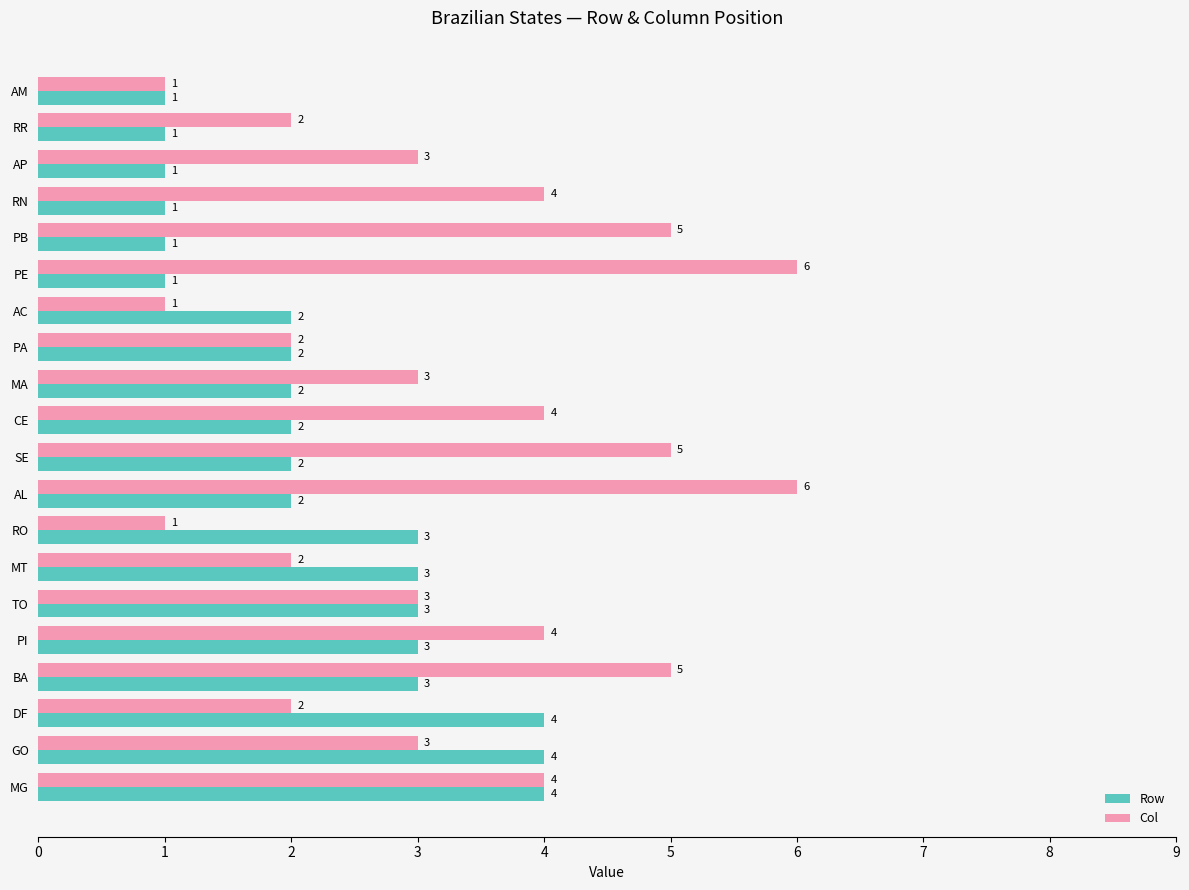

What is the sum of all Row values?

45